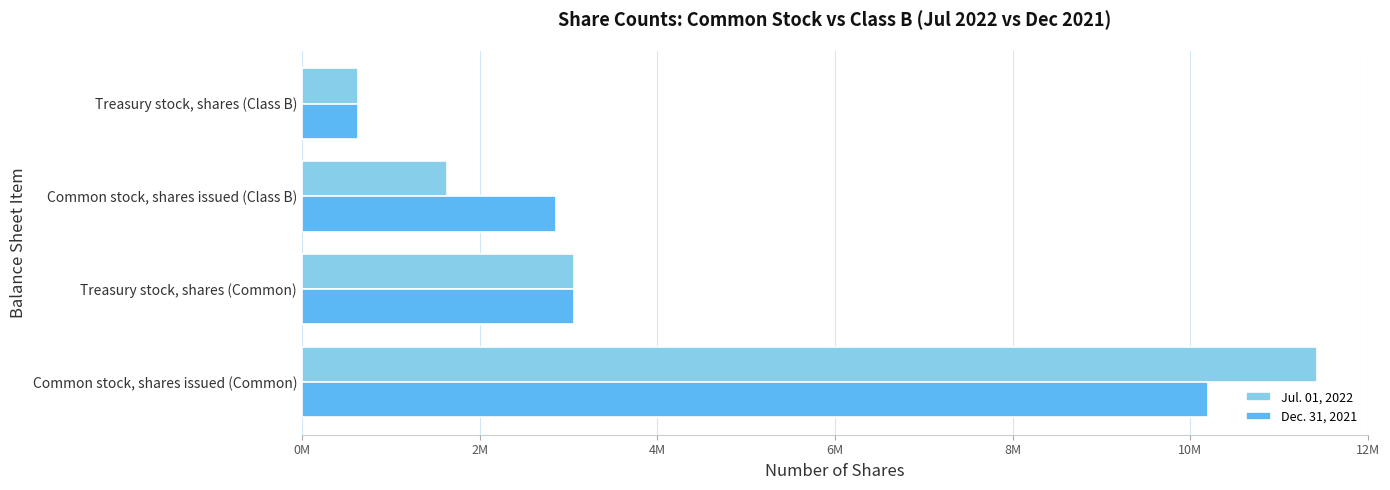

Rank the categories by Dec. 31, 2021 value from lowest to highest.

Treasury stock, shares (Class B), Common stock, shares issued (Class B), Treasury stock, shares (Common), Common stock, shares issued (Common)